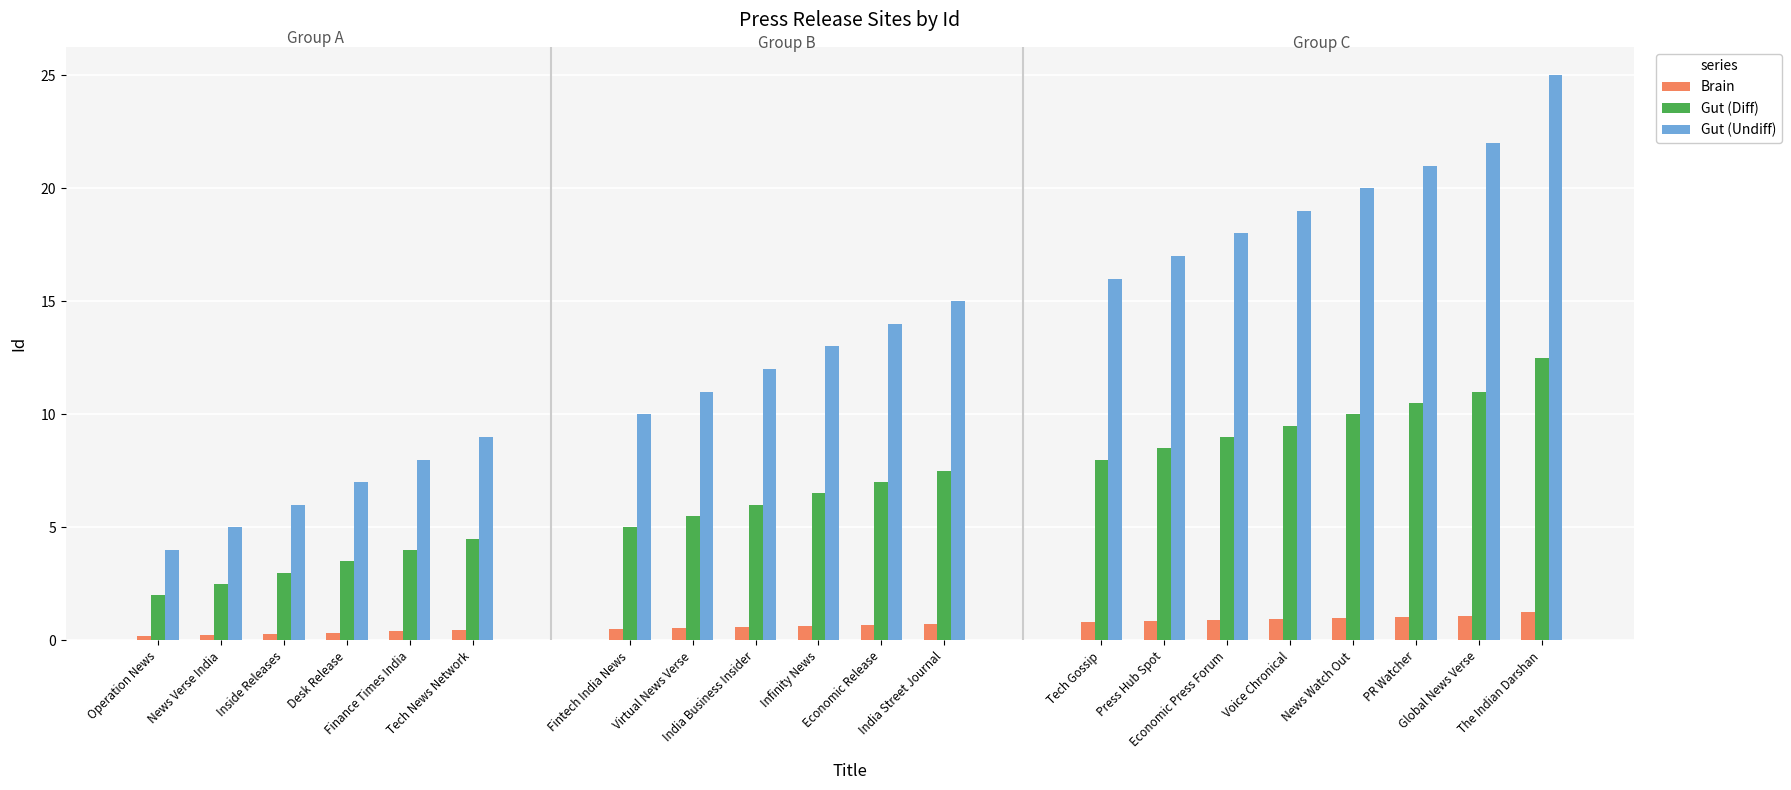

How many groups of bars are there?

20